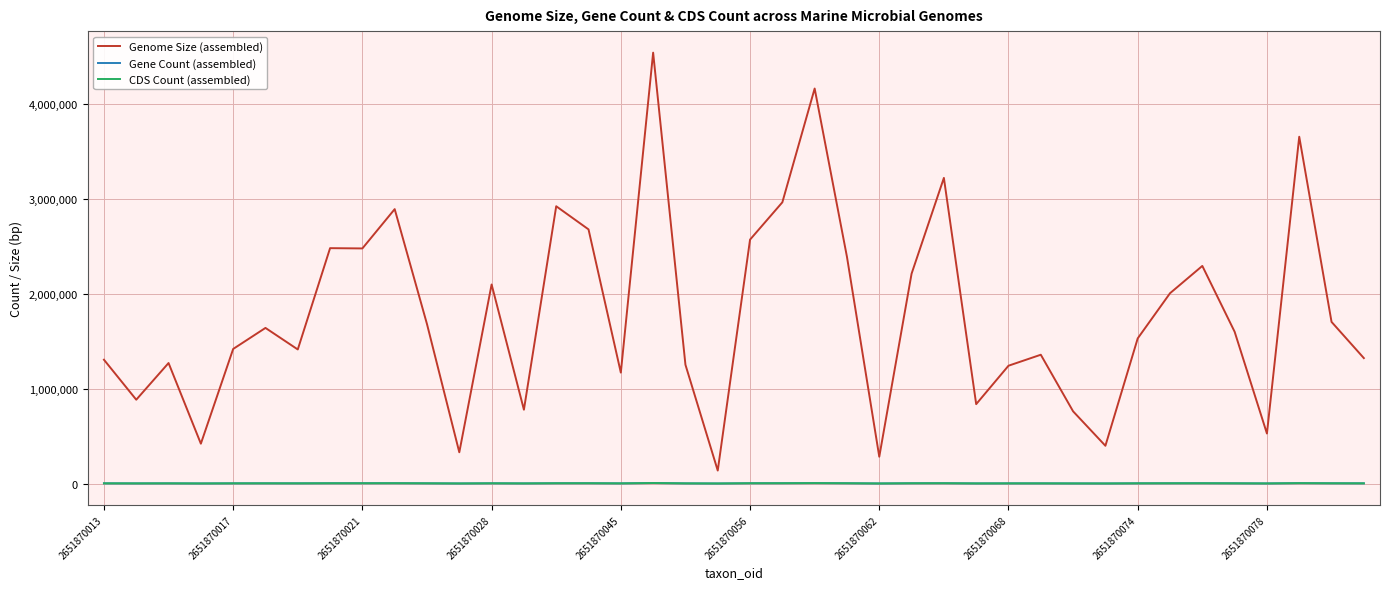

Which series has the largest range (max minus min)?

Genome Size (assembled)